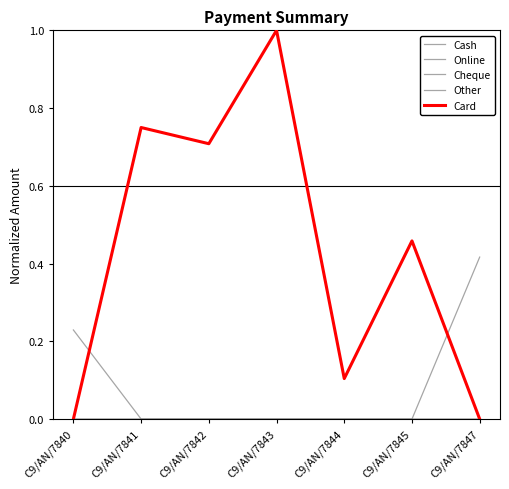

Does the chart have visible grid lines?

No